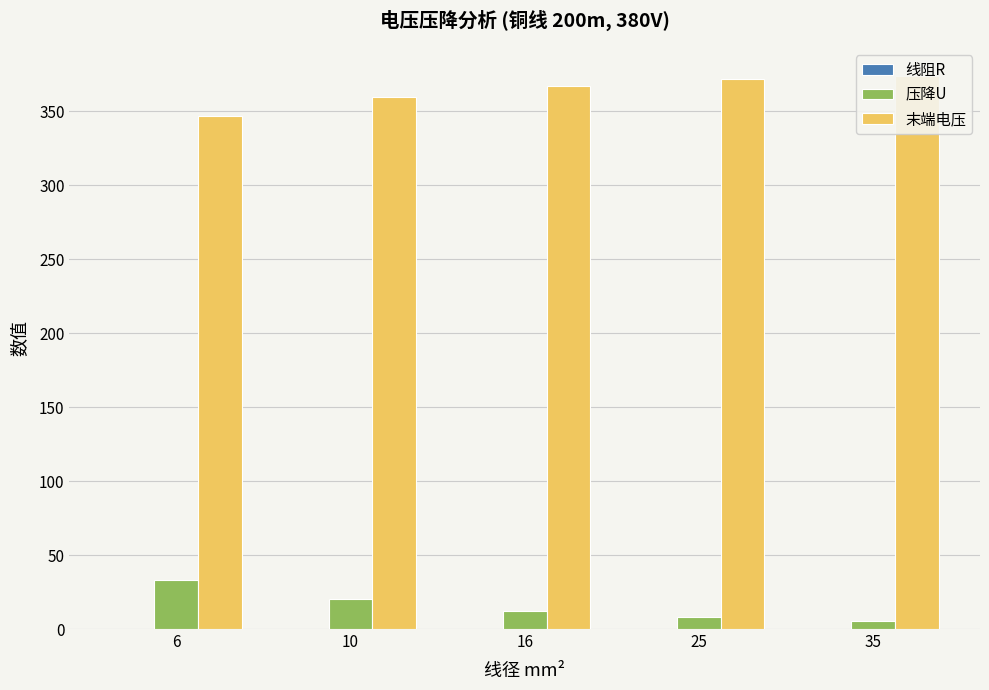

Where is 压降U nearest to the value 19?

10